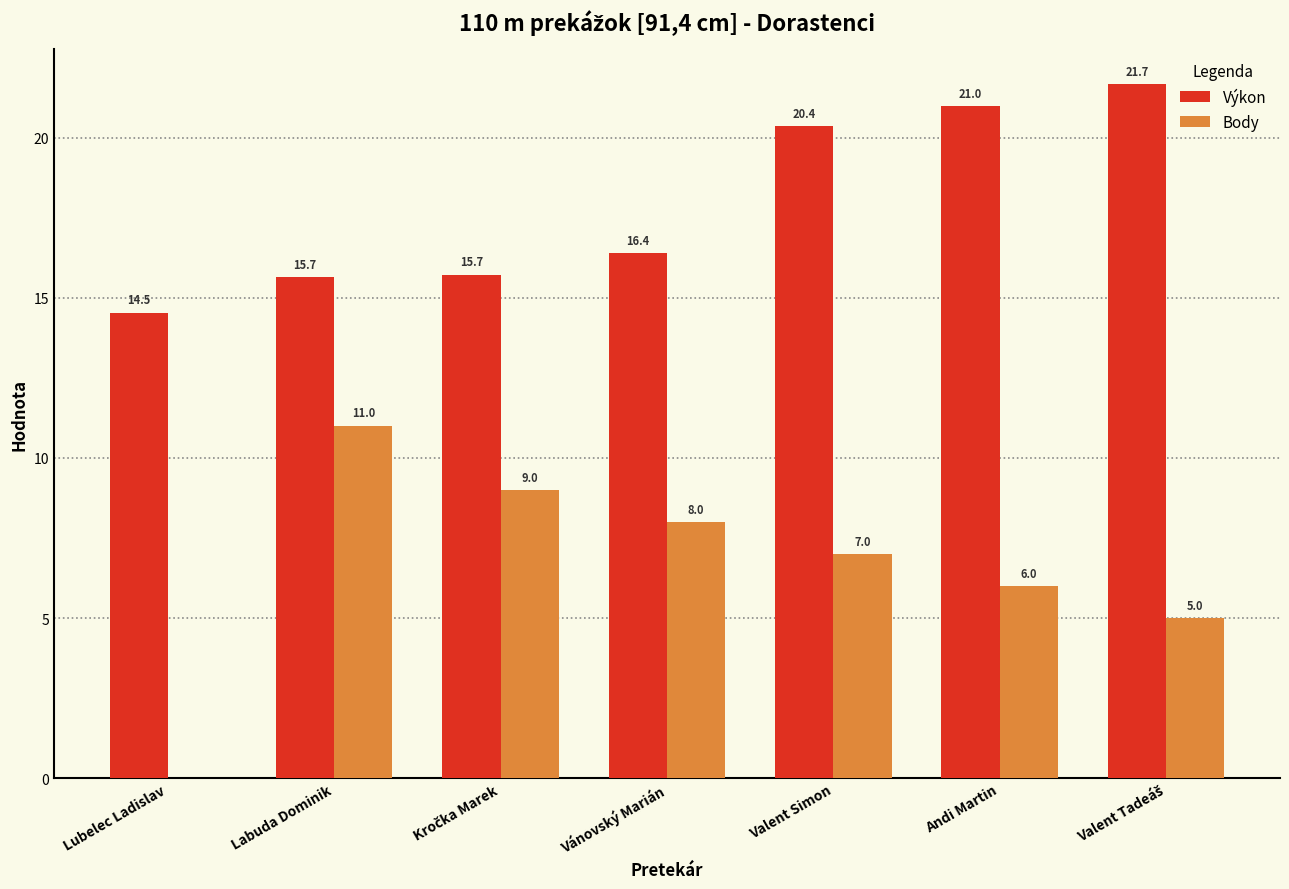

Read the Výkon value at Valent Simon.

20.4